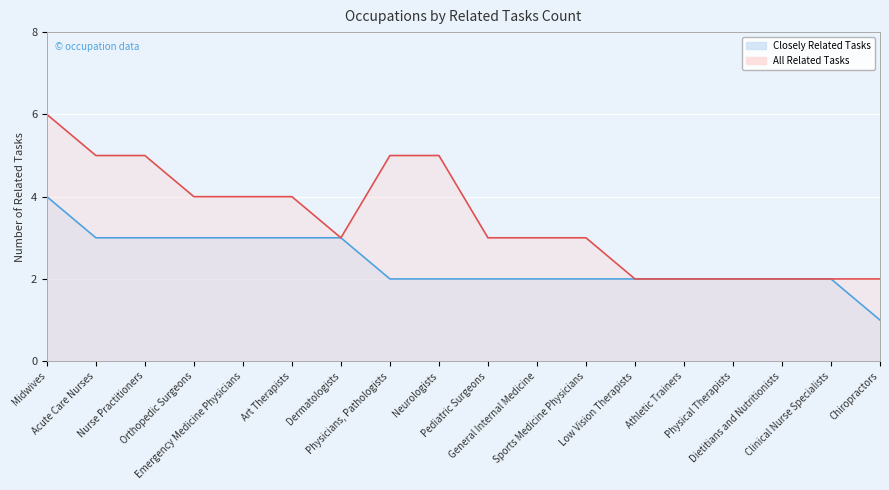

Rank the series by their maximum value, from lowest to highest.

Closely Related Tasks, All Related Tasks